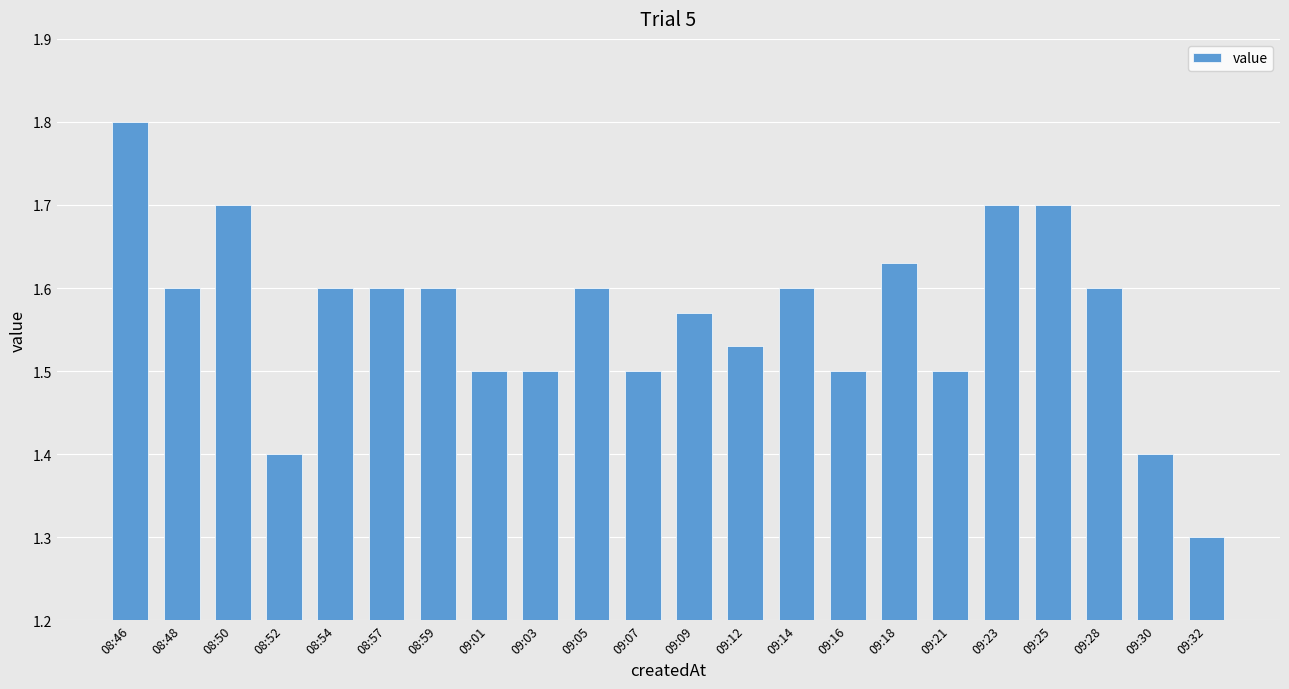

What is the difference between the maximum and minimum values?

0.5